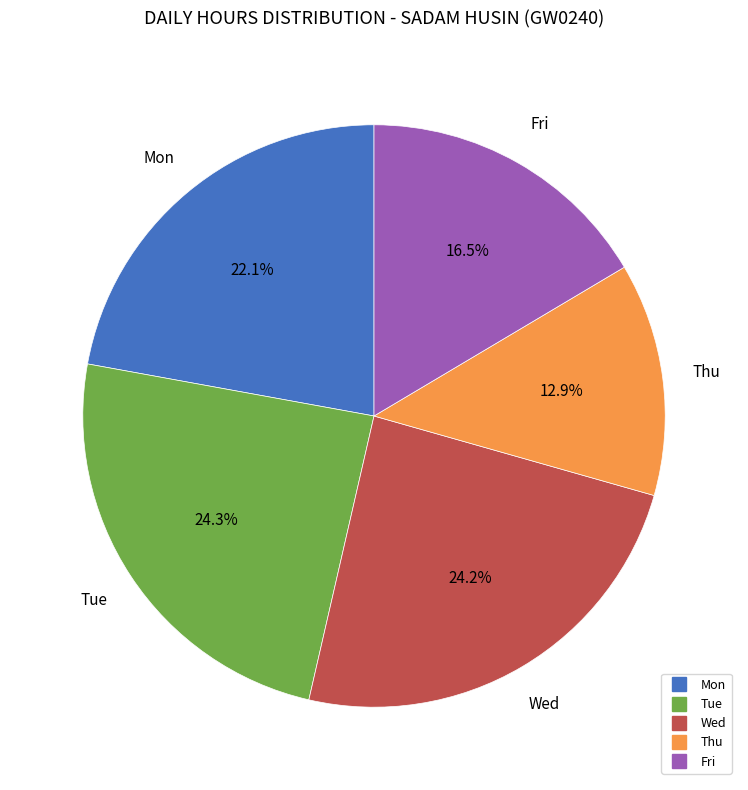

Does any single category account for the majority?

No